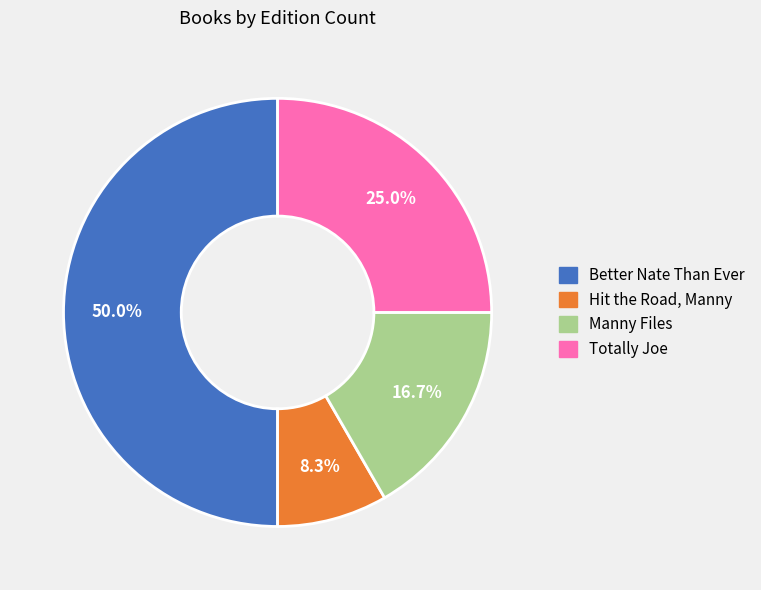

What is the largest slice in the pie chart?

Better Nate Than Ever